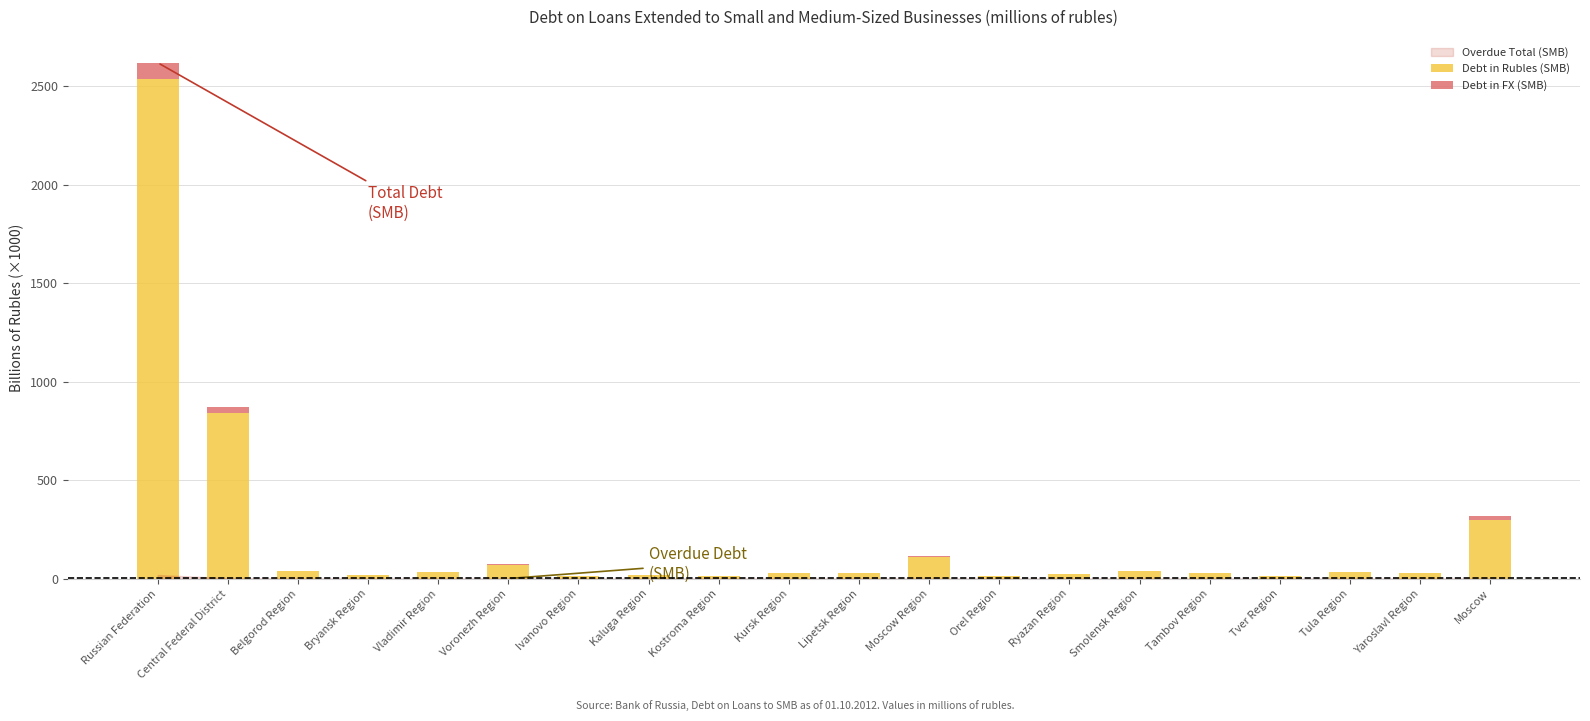

What is the difference between the Debt in Rubles (SMB) values at Orel Region and Kostroma Region?

1.2